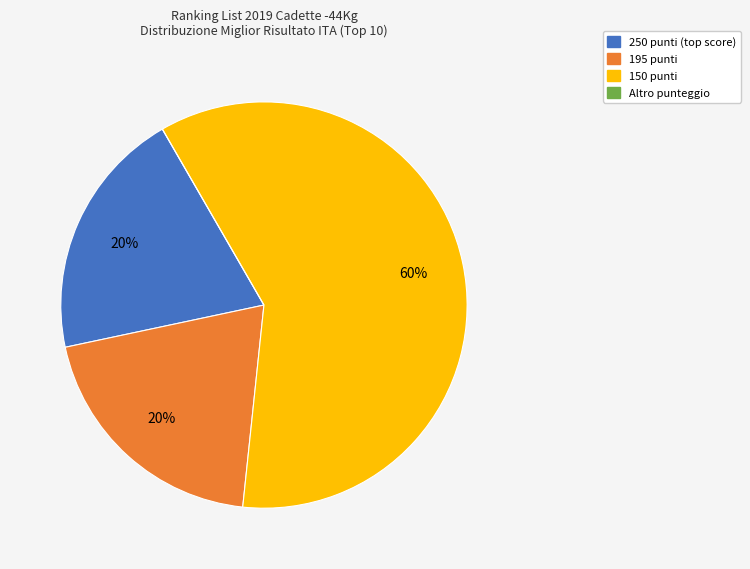

Is there any slice that represents more than half of the pie?

Yes